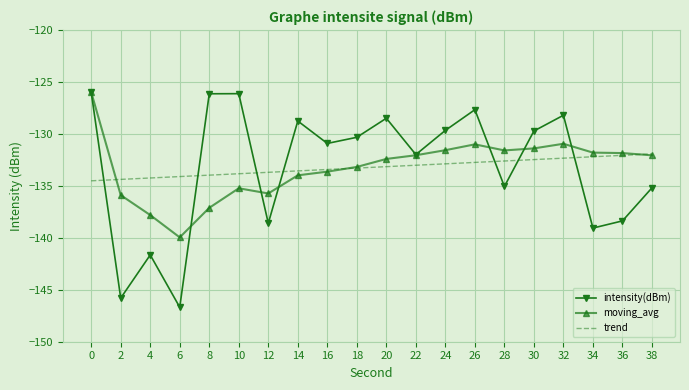

Where do intensity(dBm) and trend first cross each other?

0 and 2